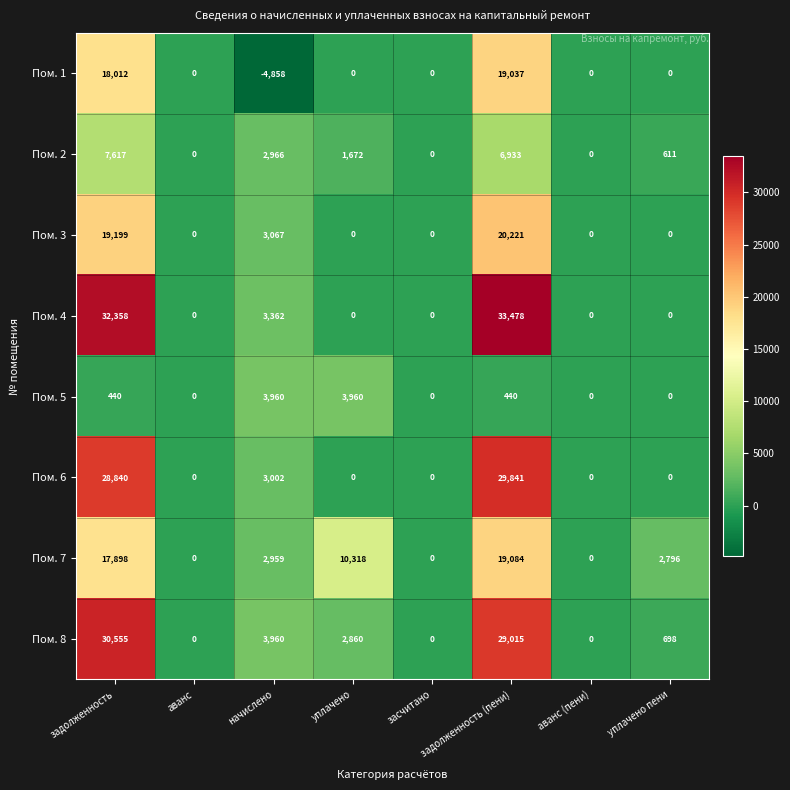

Which label corresponds to the smallest value in the chart?

начислено